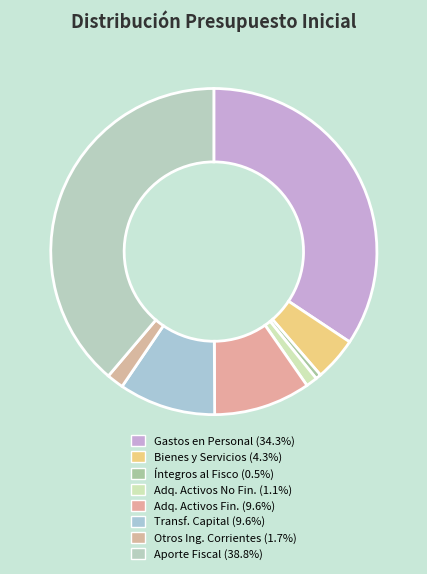

How many slices are in this pie chart?

8